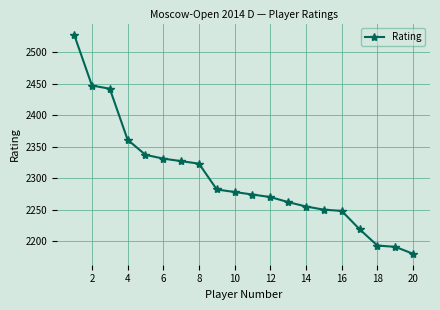

How many series are shown in this chart?

1